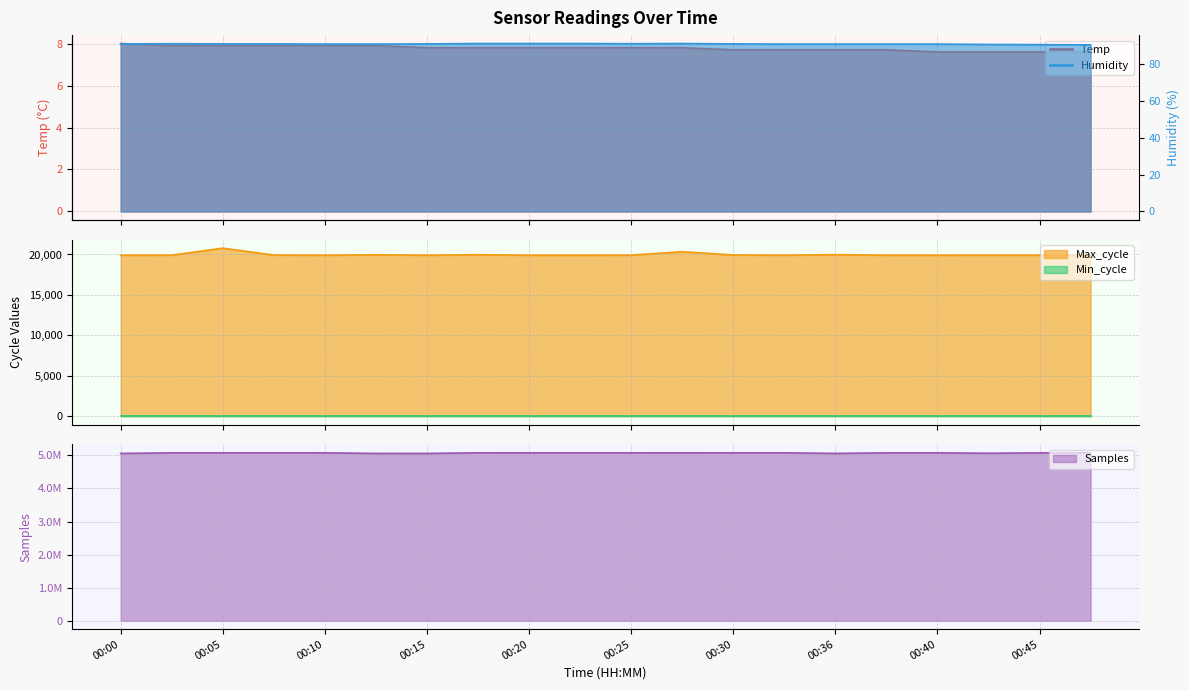

At how many categories does at least one series exceed 4412948?

20